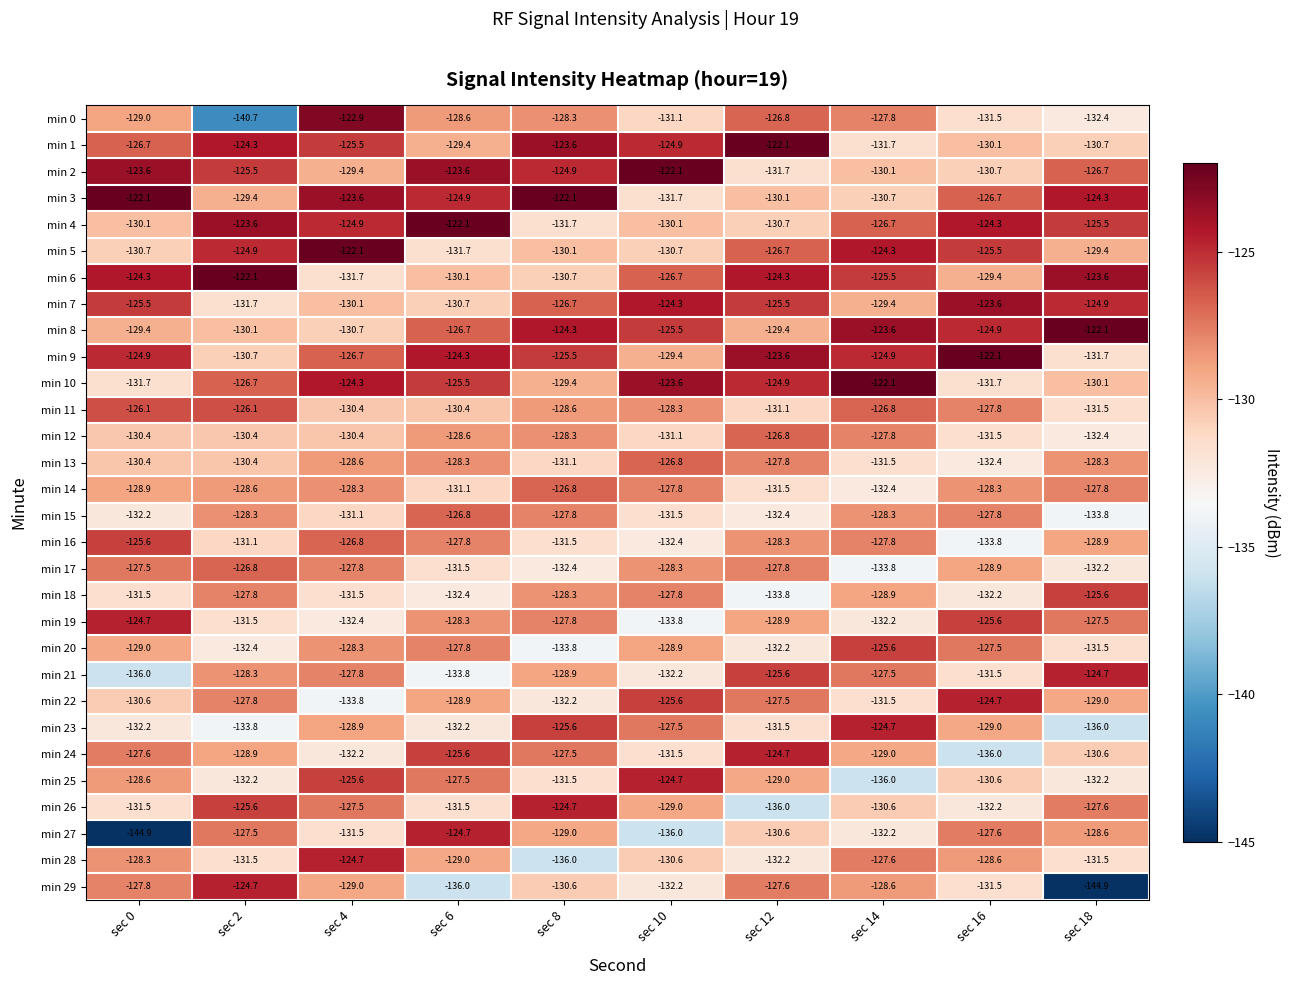

The min 12 series shows -190.2 at sec 2. True or false?

False